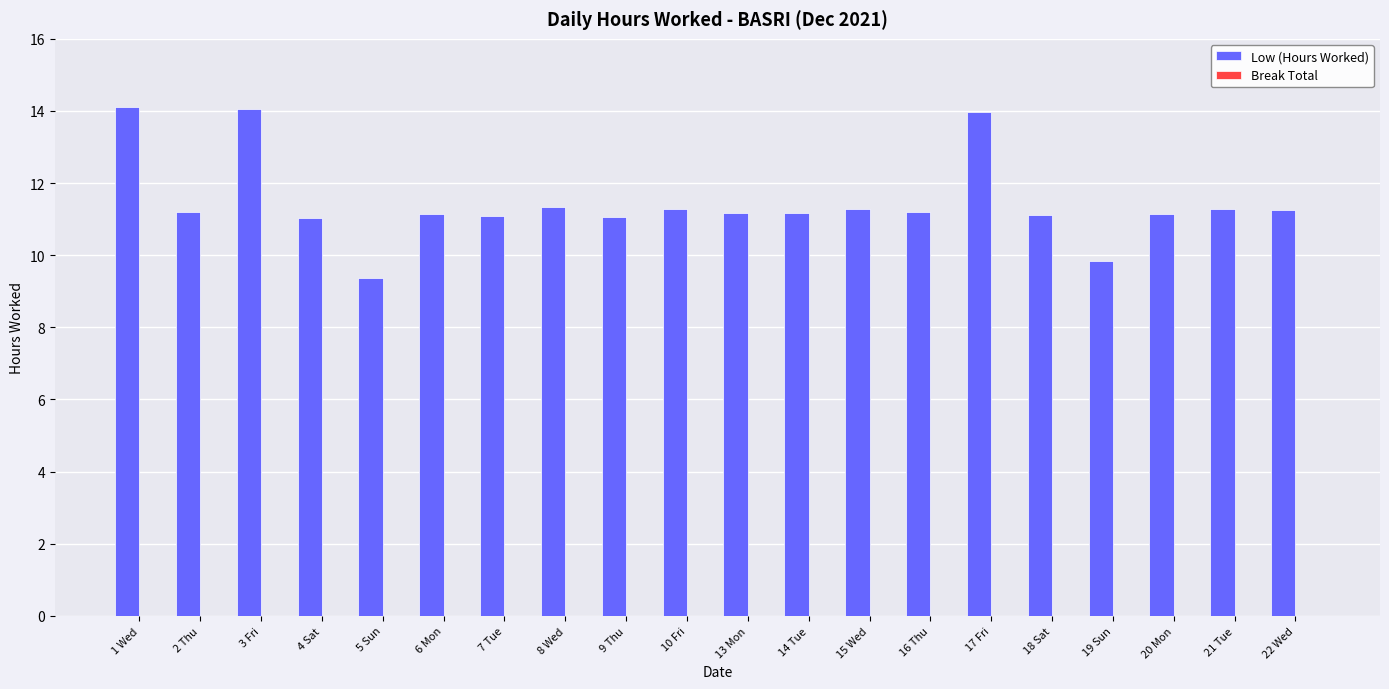

The value at 3 Fri is 8.2. True or false?

False